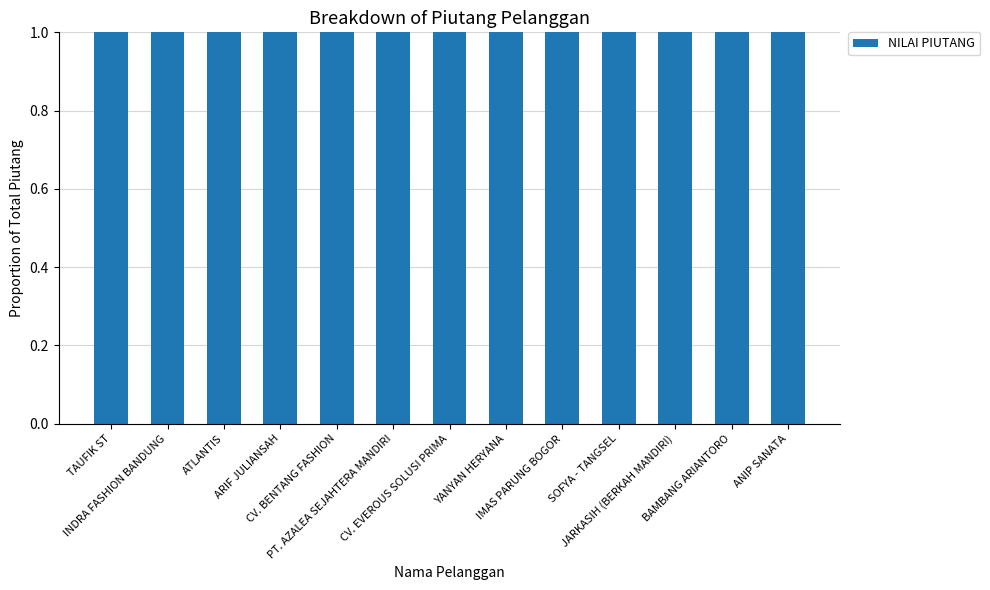

Count the number of data series in this chart.

1